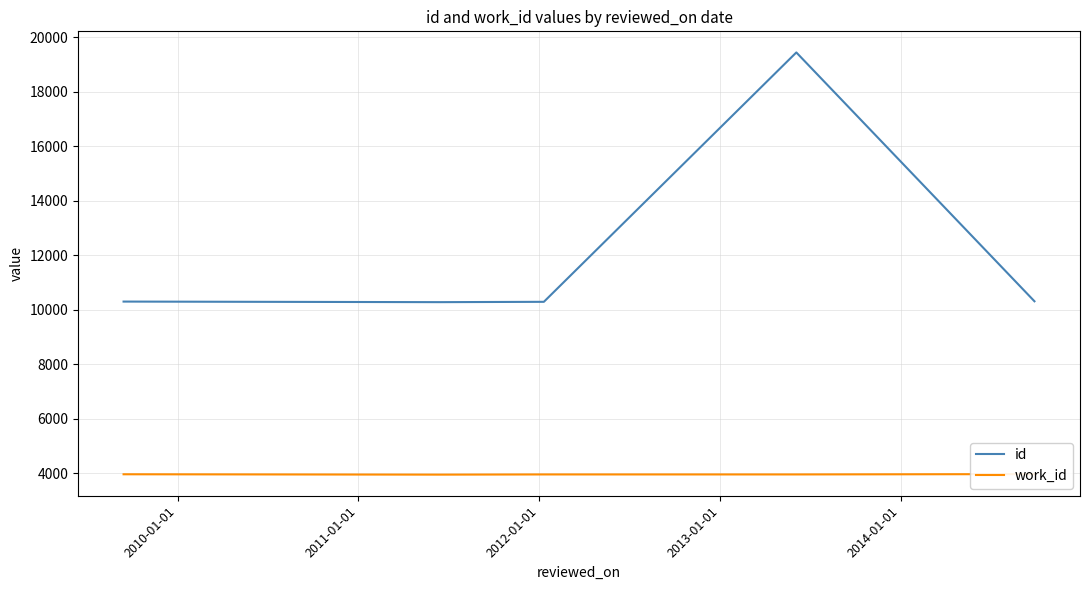

What is the highest value of the id series?

19444